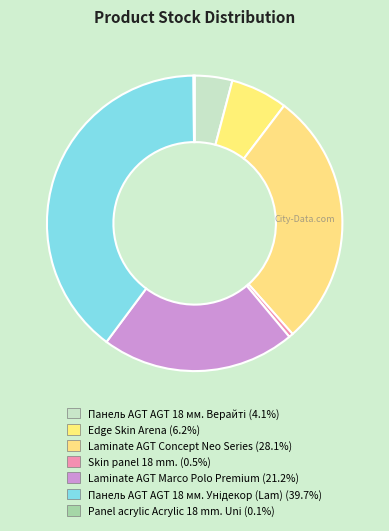

Is it true that Skin panel 18 mm. is 0% of the pie?

True